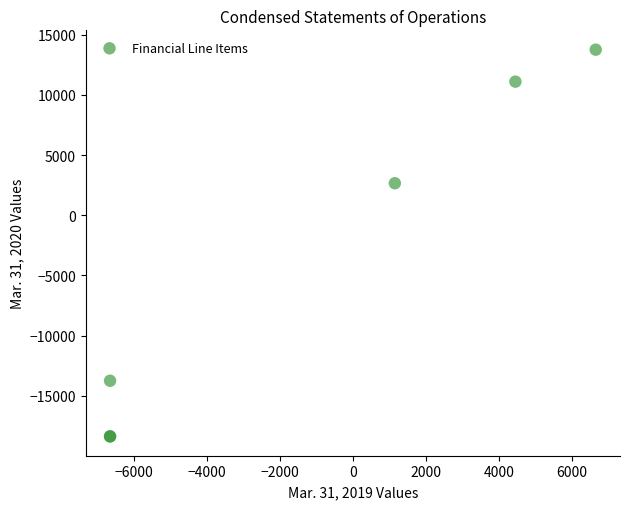

What Y value in the scatter plot is closest to -2311?

2657